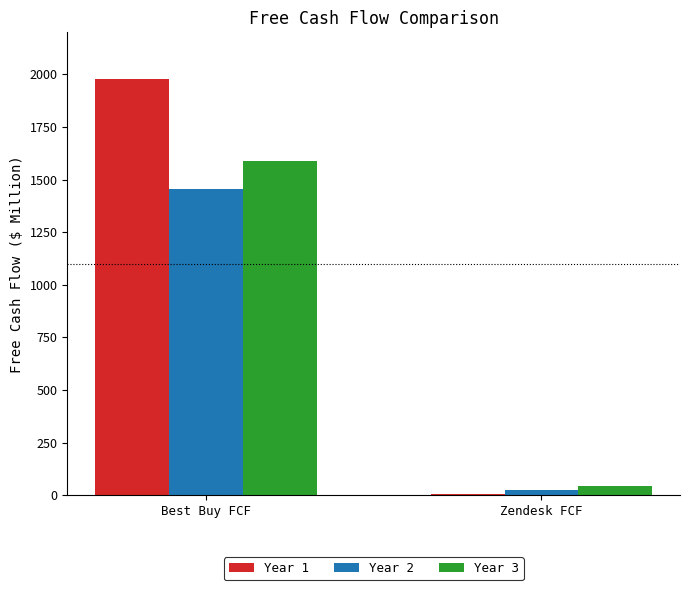

Reading left to right, what are all the values shown in this chart?

Year 1: Best Buy FCF=1977.0	Zendesk FCF=3.9
Year 2: Best Buy FCF=1453.0	Zendesk FCF=25.8
Year 3: Best Buy FCF=1589.0	Zendesk FCF=43.3